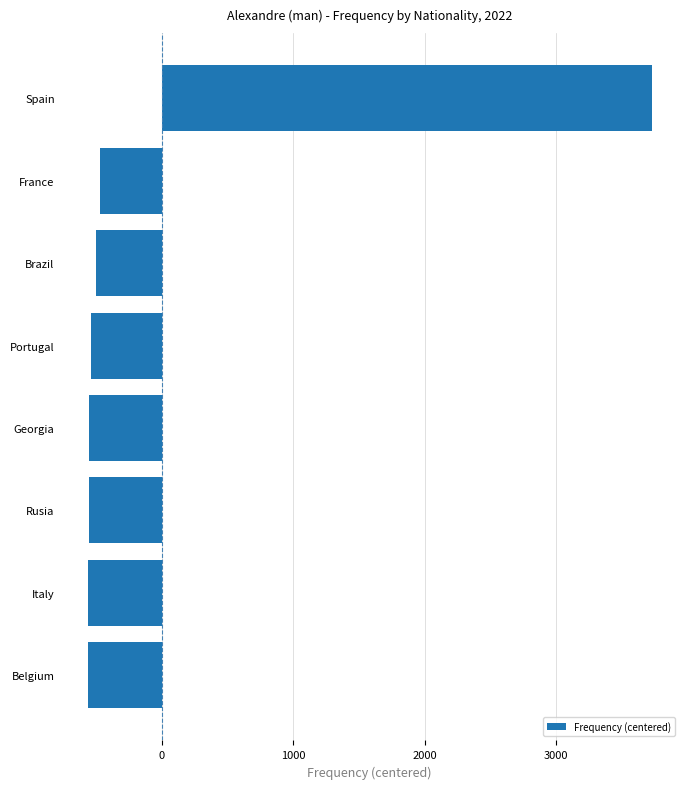

True or false: the data shows -836.9 at Belgium.

False